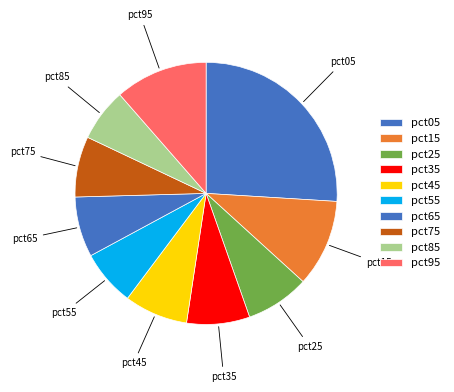

Count the number of slices in the pie.

10